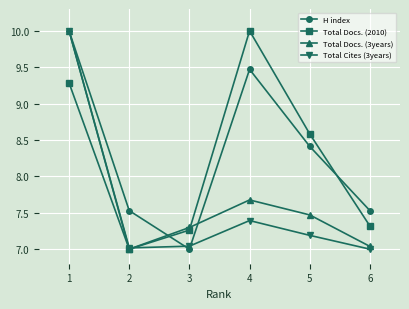

At which label does H index reach its minimum?

3